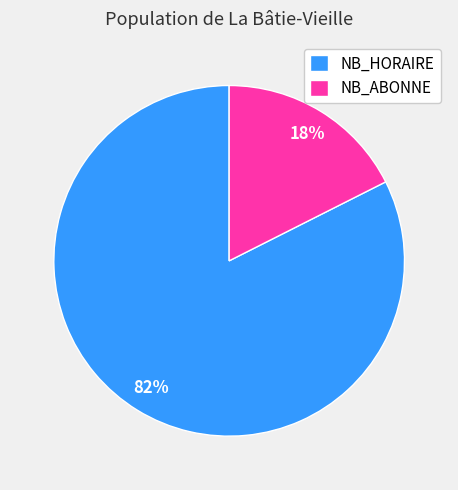

Is the sum of NB_ABONNE and NB_HORAIRE greater than half?

Yes